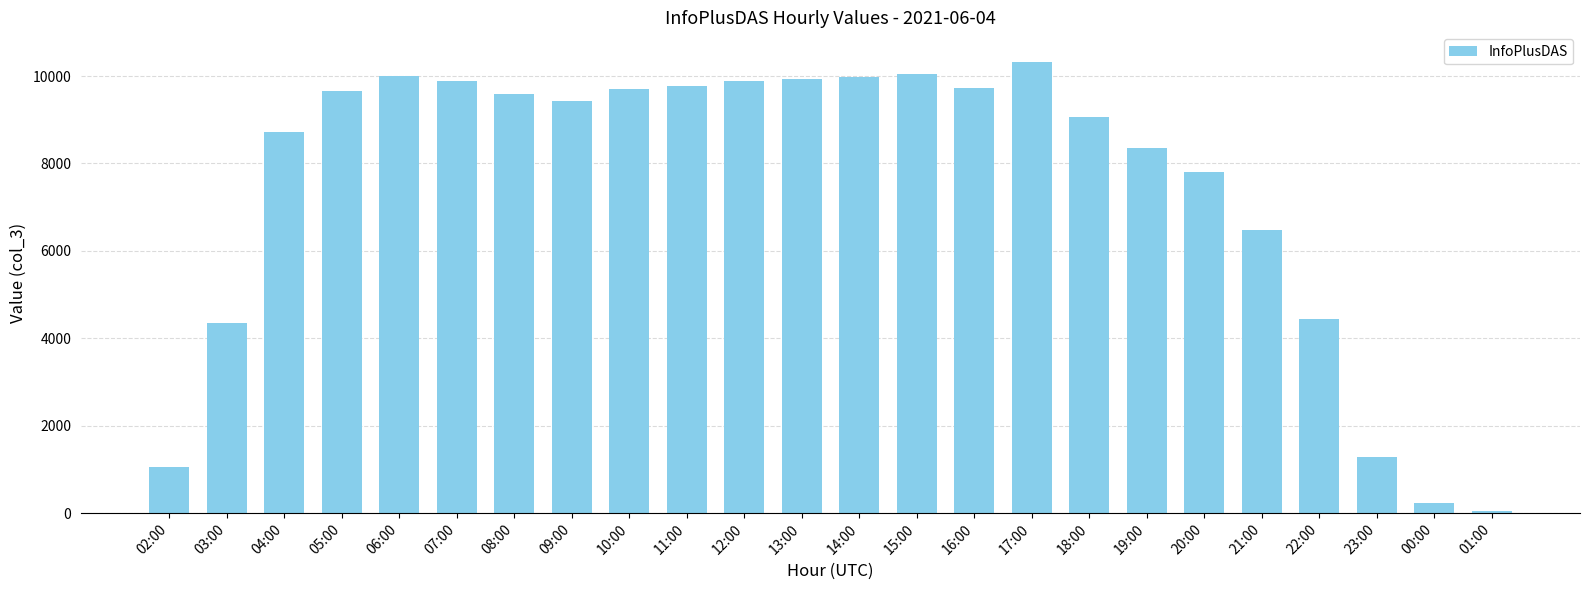

True or false: the data shows 8360 at 19:00.

True